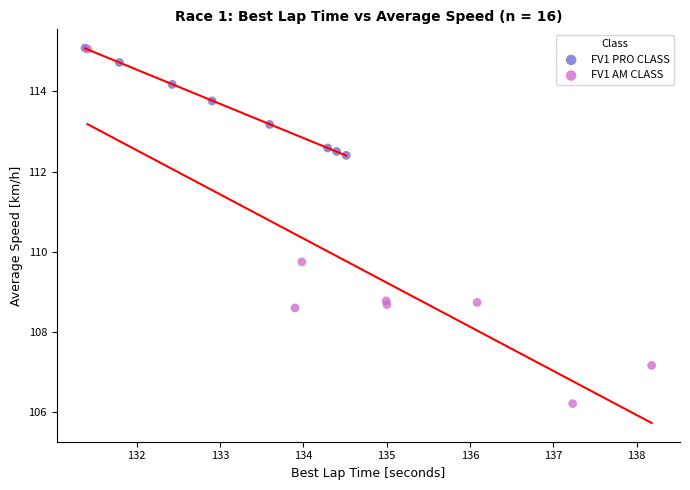

Which series has the widest spread of Y values?

FV1 AM CLASS